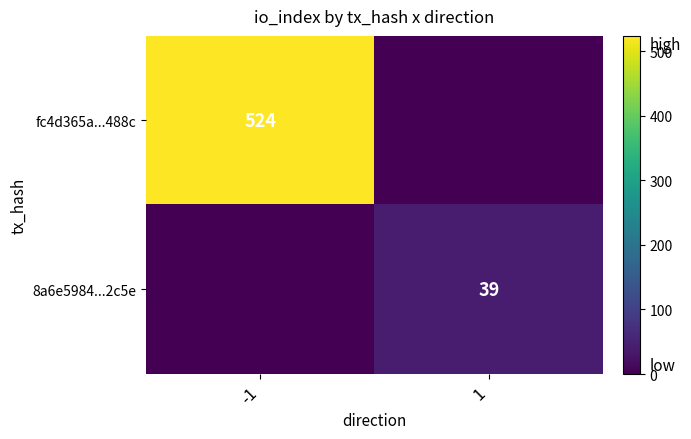

Rank the series at -1 from highest to lowest value.

fc4d365a...488c, 8a6e5984...2c5e